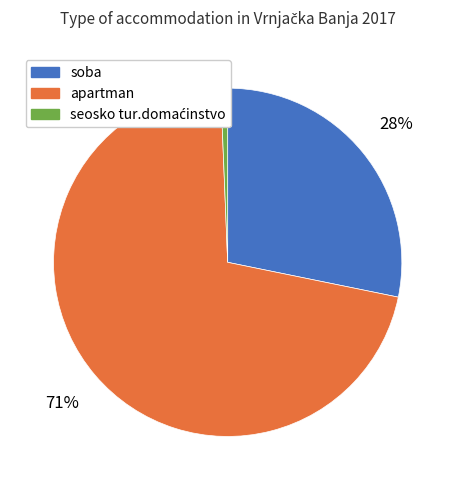

True or false: apartman accounts for 71% of the total.

True